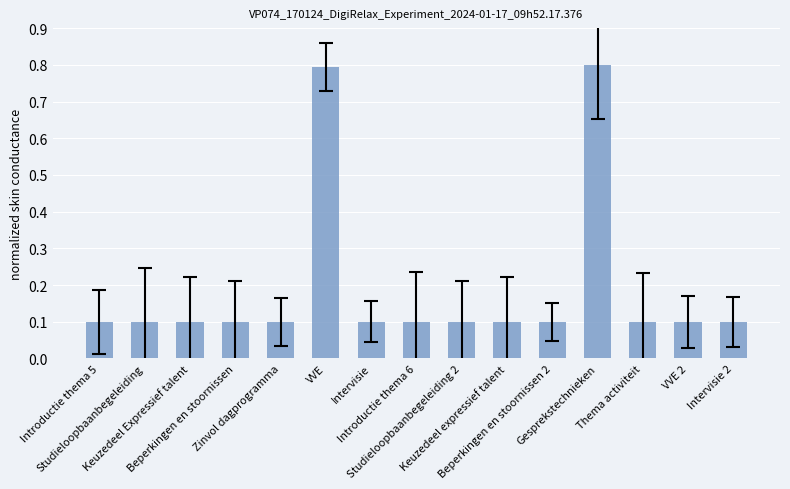

What is the value of the 15th bar from the left?

0.1